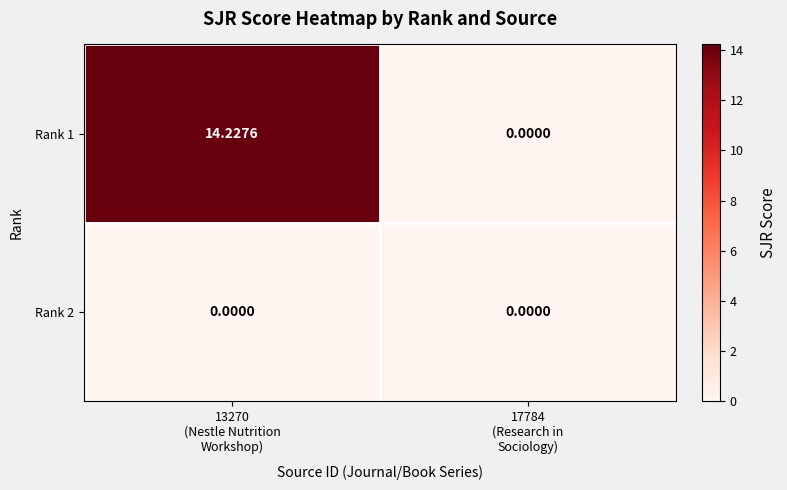

At 17784 (Research in Sociology), list the series in order from smallest to largest.

Rank 1, Rank 2